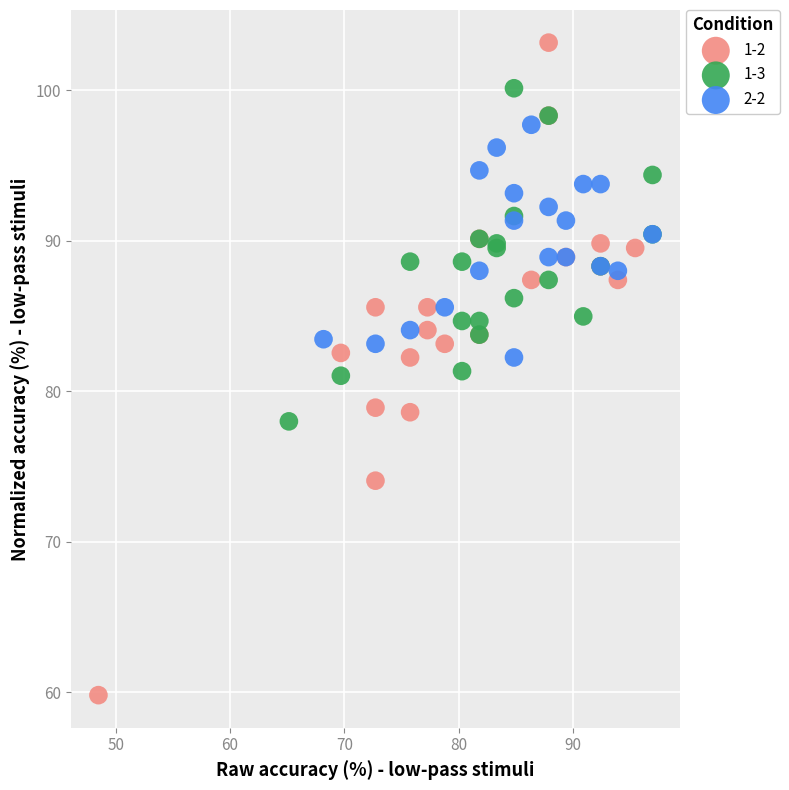

Which series reaches the minimum Y coordinate?

1-2